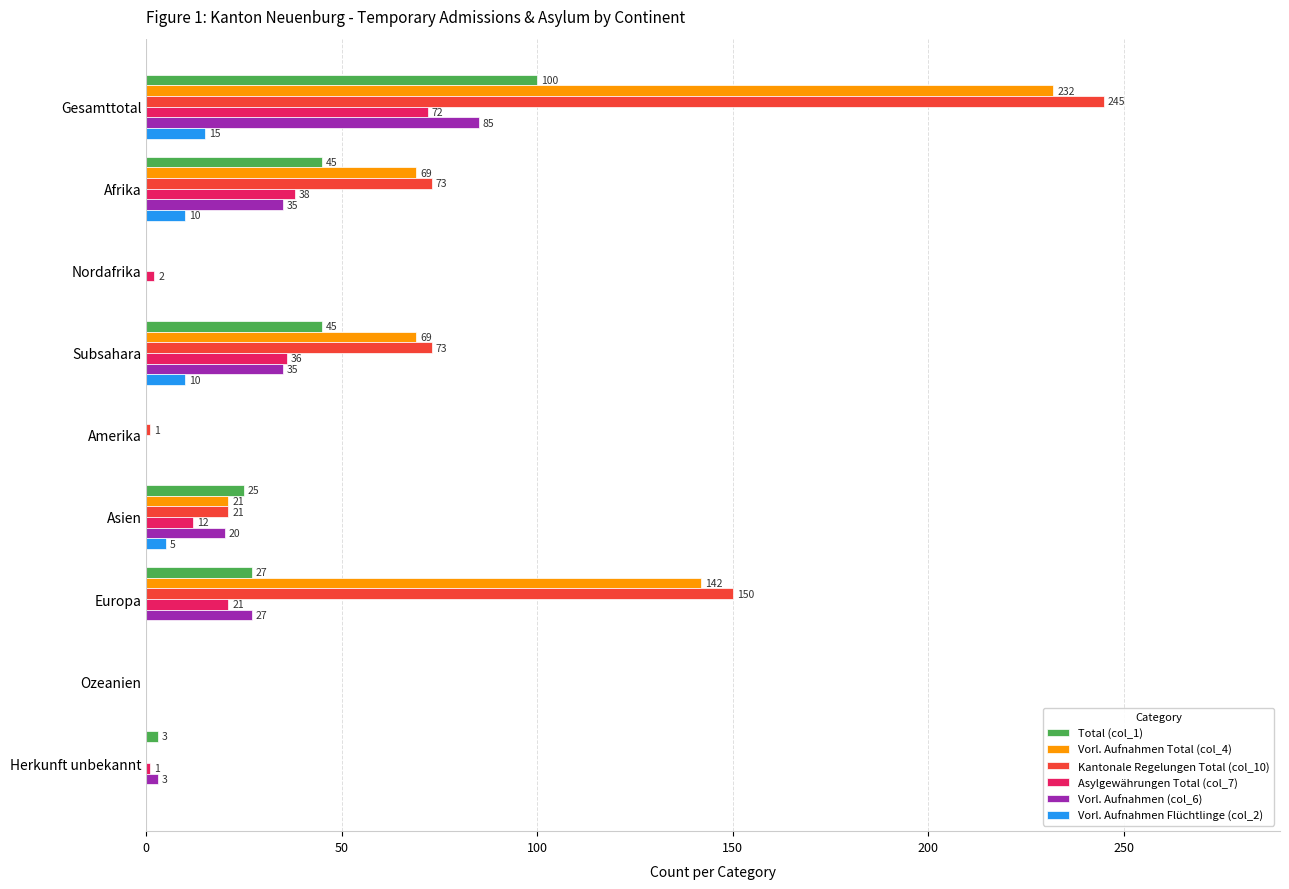

What are all the series names shown in the legend?

Total (col_1), Vorl. Aufnahmen Total (col_4), Kantonale Regelungen Total (col_10), Asylgewährungen Total (col_7), Vorl. Aufnahmen (col_6), Vorl. Aufnahmen Flüchtlinge (col_2)